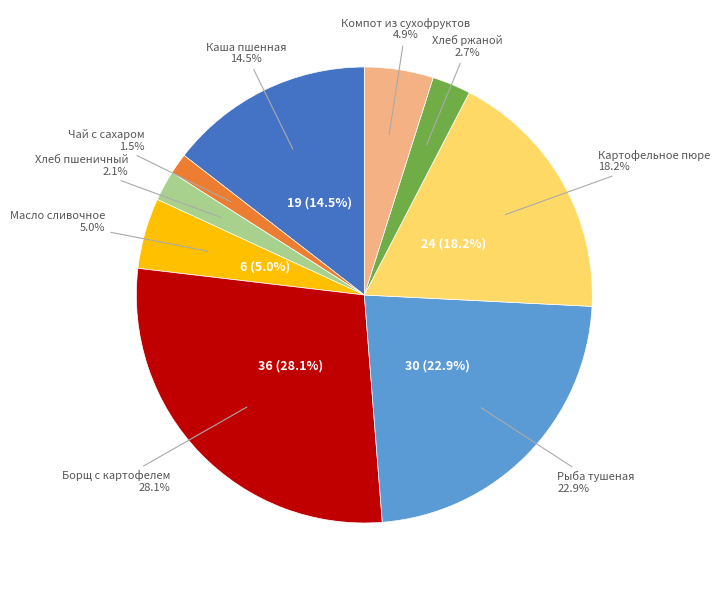

To the nearest percent, what is the combined percentage of Картофельное пюре and Компот из сухофруктов?

23%